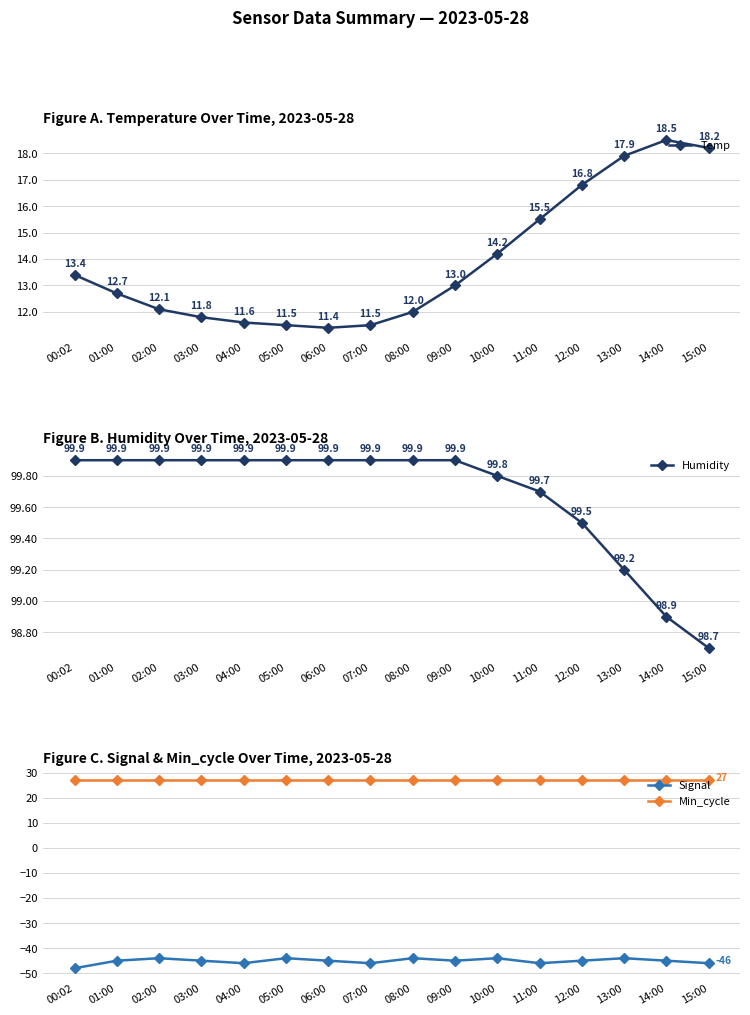

True or false: Signal and Temp cross at least once.

False